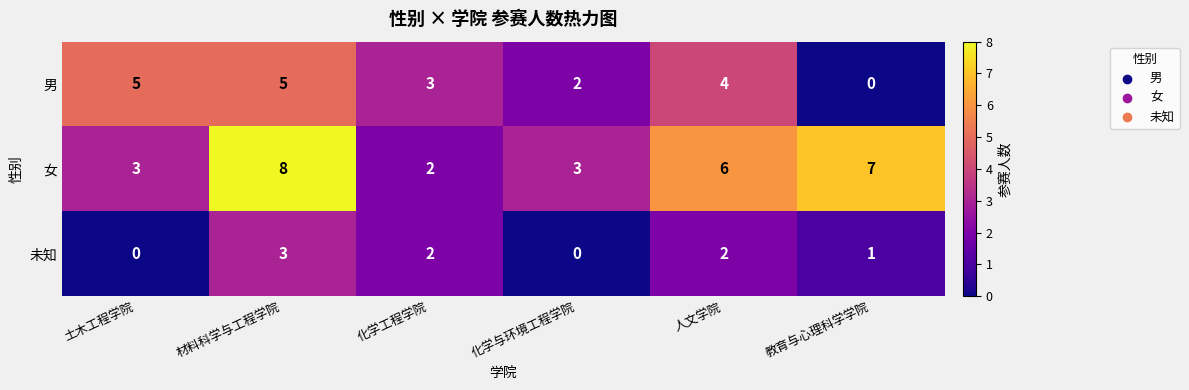

At which category is the sum across all series the highest?

材料科学与工程学院